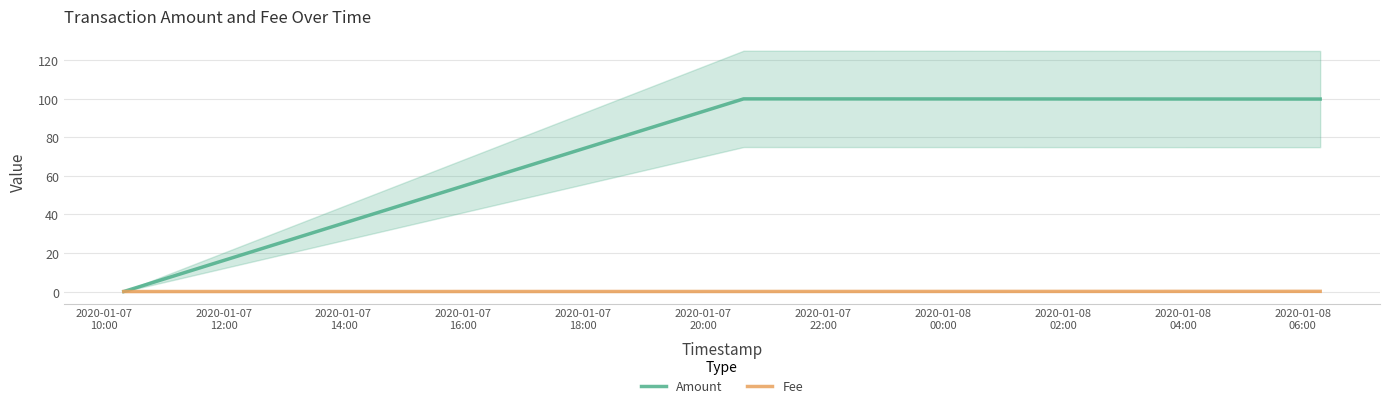

What is the maximum value for Amount?

100.0